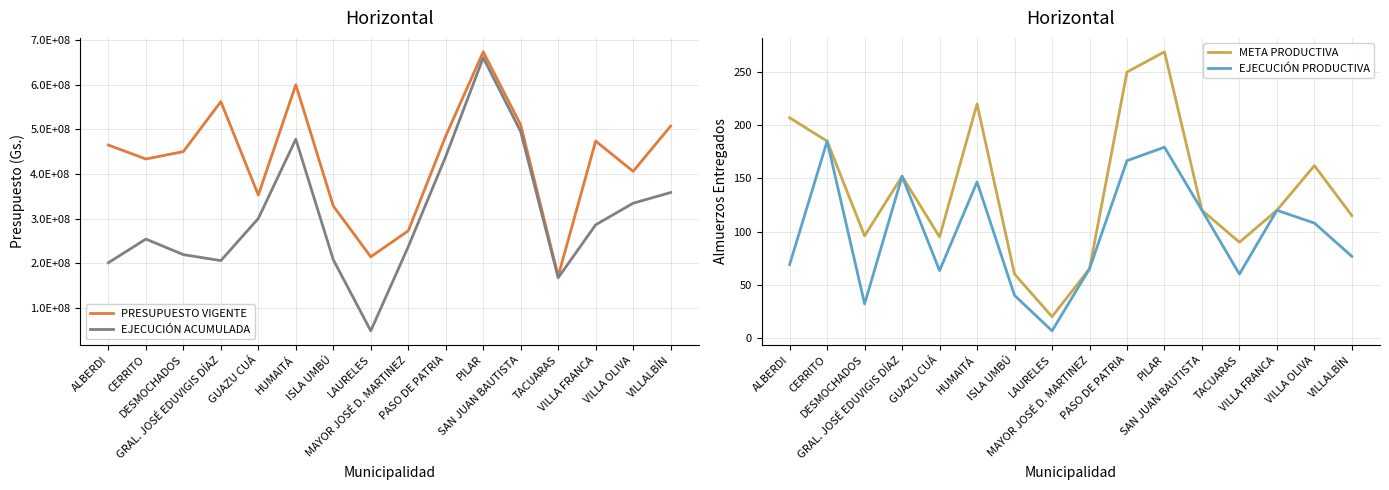

List the labels in order of EJECUCIÓN ACUMULADA value, largest first.

PILAR, SAN JUAN BAUTISTA, HUMAITÁ, PASO DE PATRIA, VILLALBÍN, VILLA OLIVA, GUAZU CUÁ, VILLA FRANCA, CERRITO, MAYOR JOSÉ D. MARTINEZ, DESMOCHADOS, ISLA UMBÚ, GRAL. JOSÉ EDUVIGIS DÍAZ, ALBERDI, TACUARAS, LAURELES